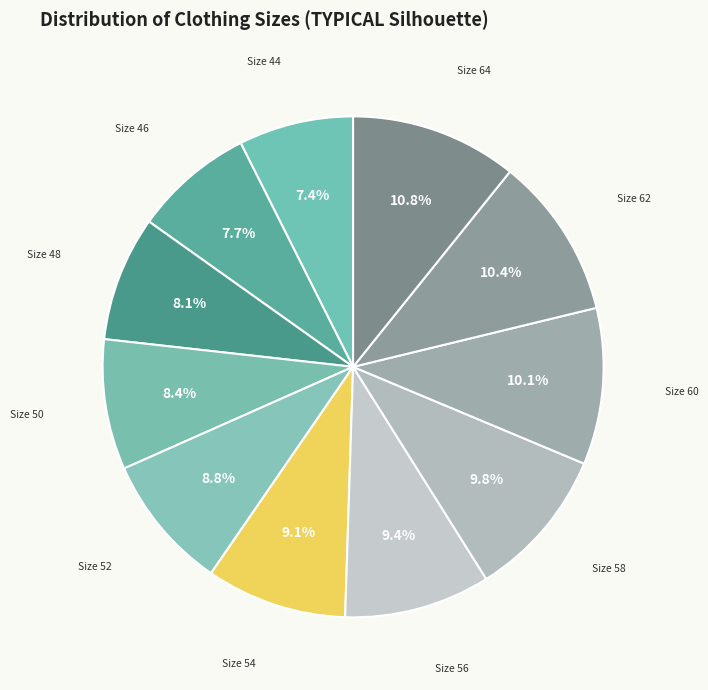

Combined, do Size 62 and Size 44 account for over 50%?

No